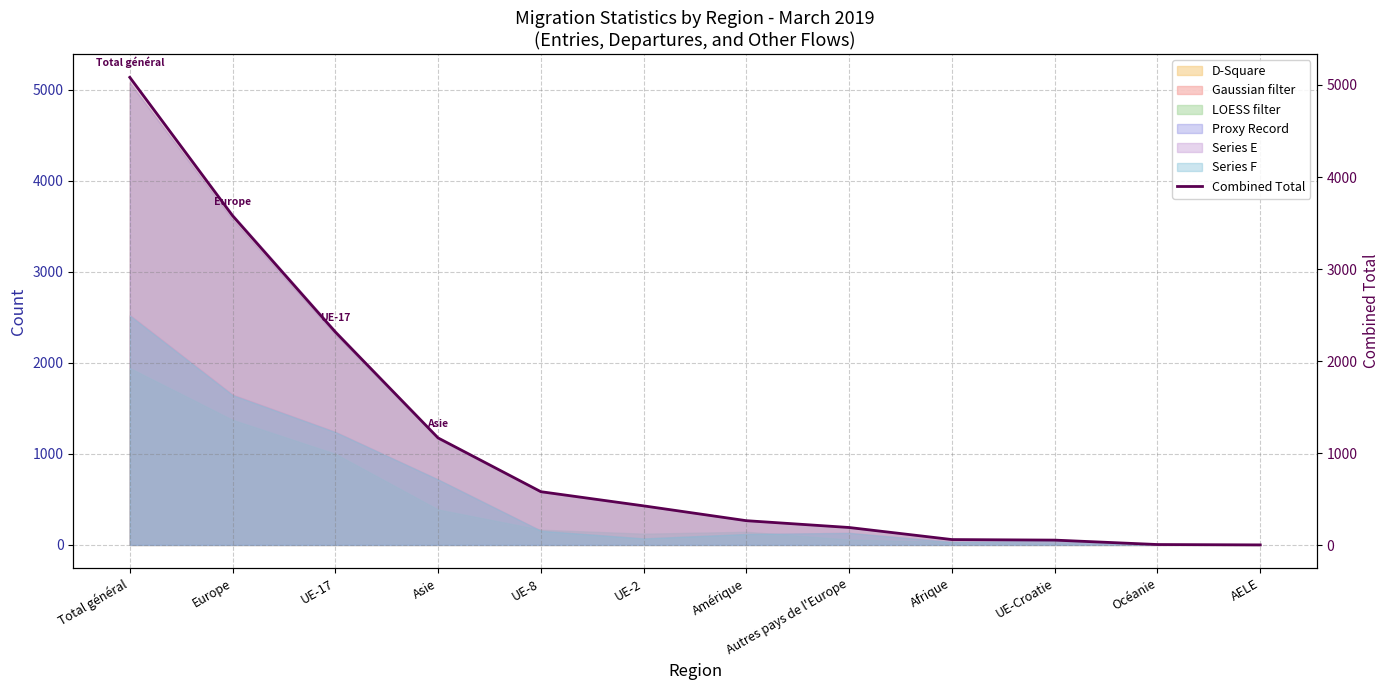

At which label does the data first exceed 428?

Total général